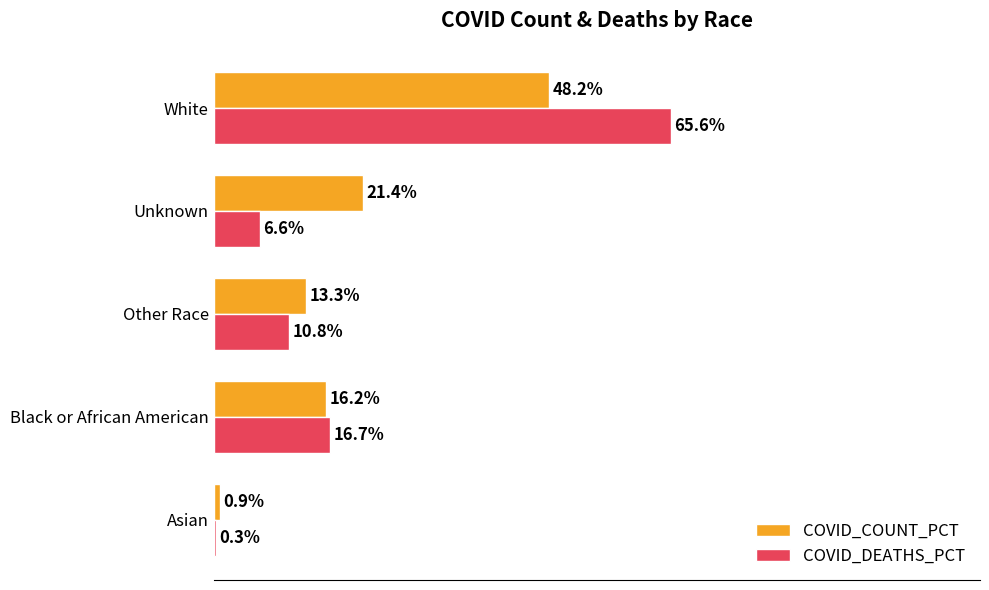

At which label does COVID_COUNT_PCT reach its peak?

White